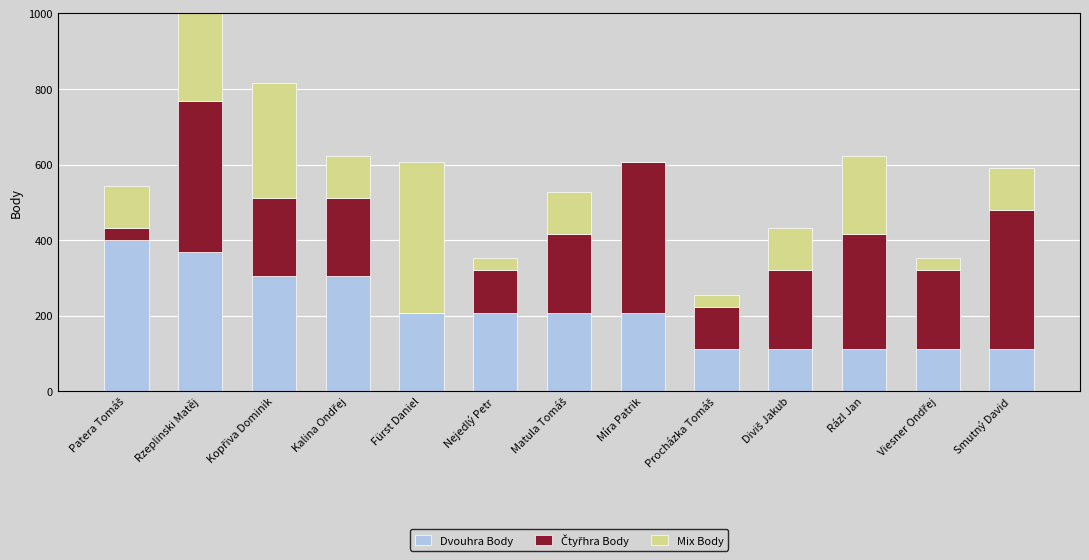

Reading left to right, transcribe all the data shown in this chart.

Dvouhra Body: 400	368	304	304	208	208	208	208	112	112	112	112	112
Čtyřhra Body: 32	400	208	208	0	112	208	400	112	208	304	208	368
Mix Body: 112	368	304	112	400	32	112	0	32	112	208	32	112